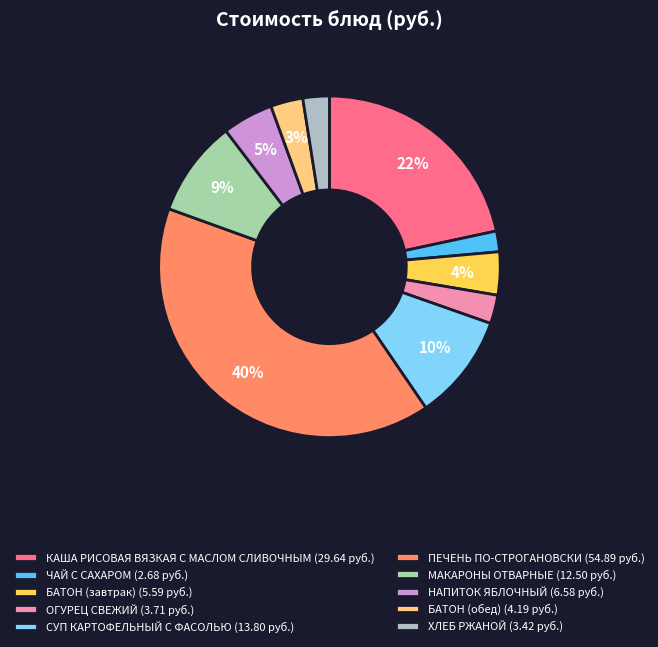

Which slice is the largest?

ПЕЧЕНЬ ПО-СТРОГАНОВСКИ